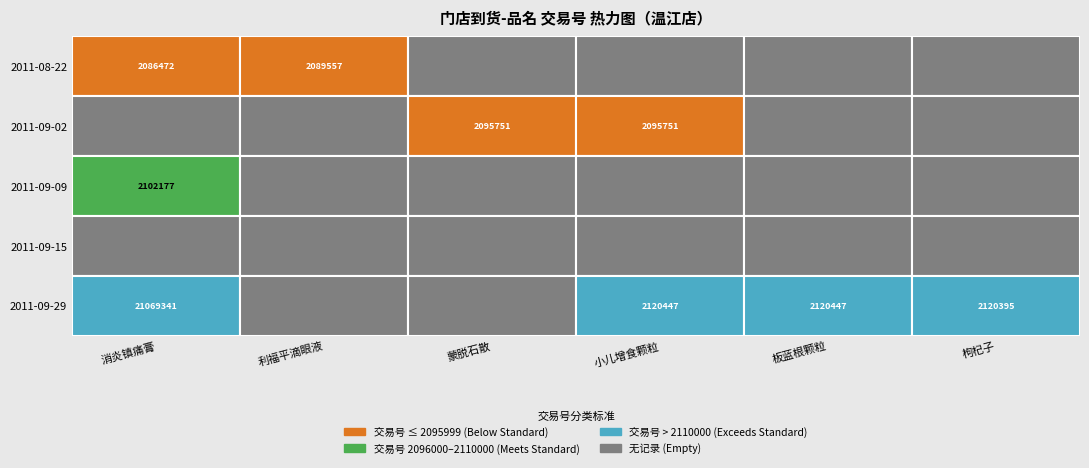

The 利福平滴眼液 series shows -1348296 at 3. True or false?

False